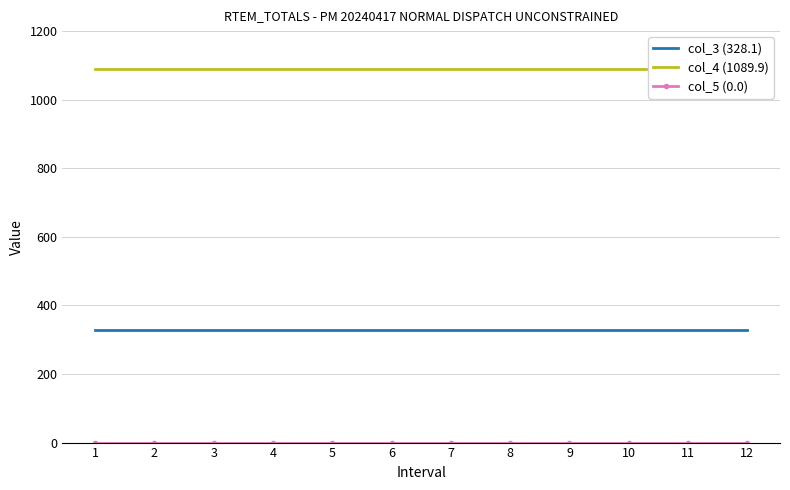

Is it true that col_4 (1089.9) equals 1813.1 at 3?

False